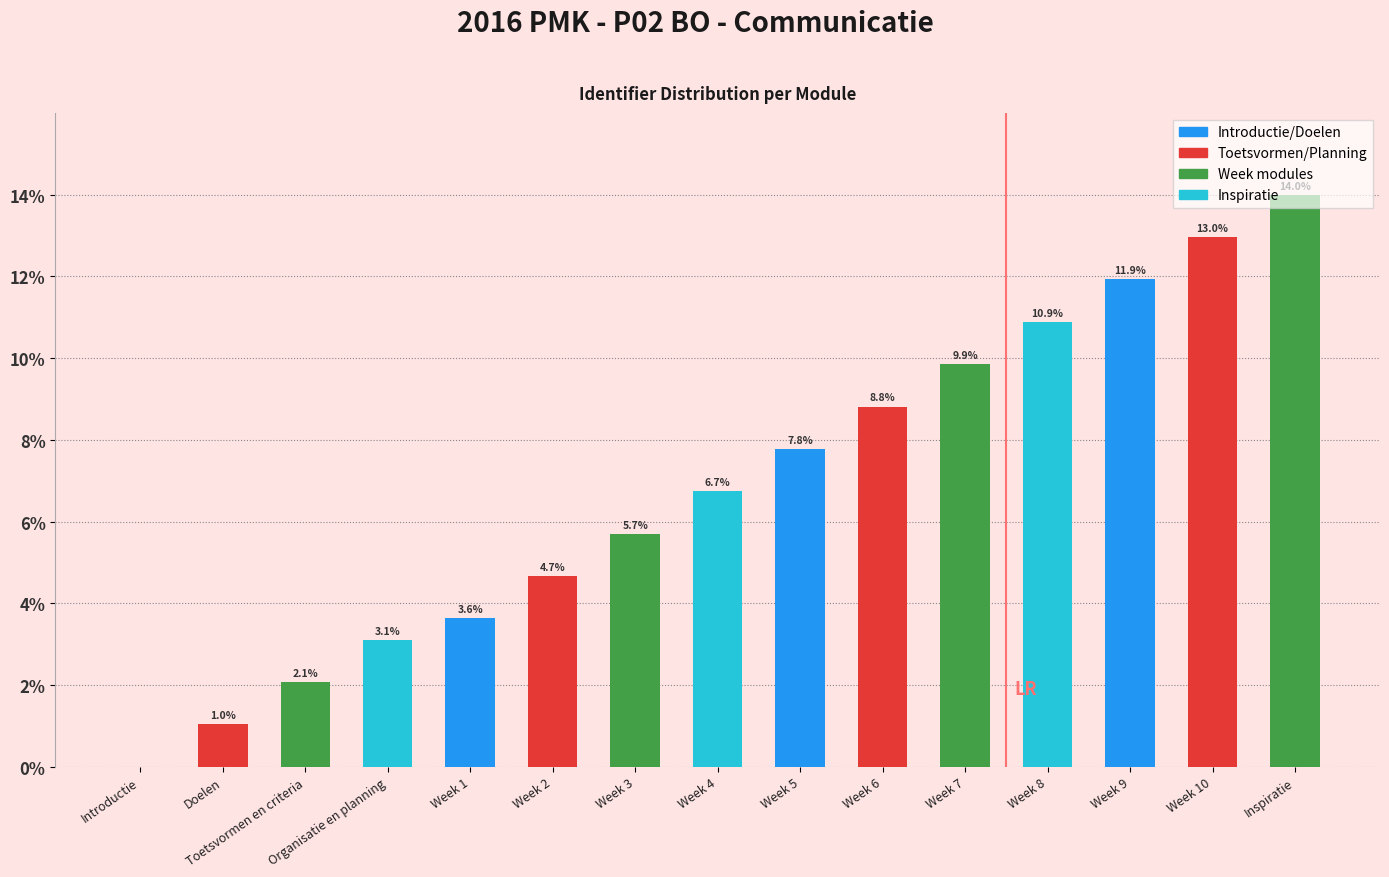

What is the sum of the values at Week 10 and Week 4?

19.7